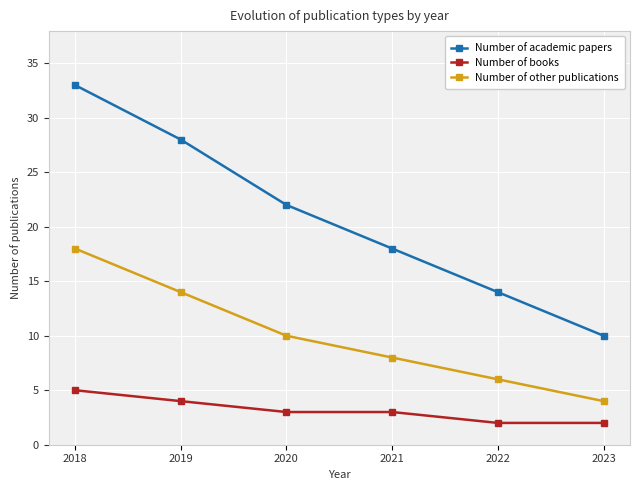

Rank the series at 2018 from lowest to highest value.

Number of books, Number of other publications, Number of academic papers